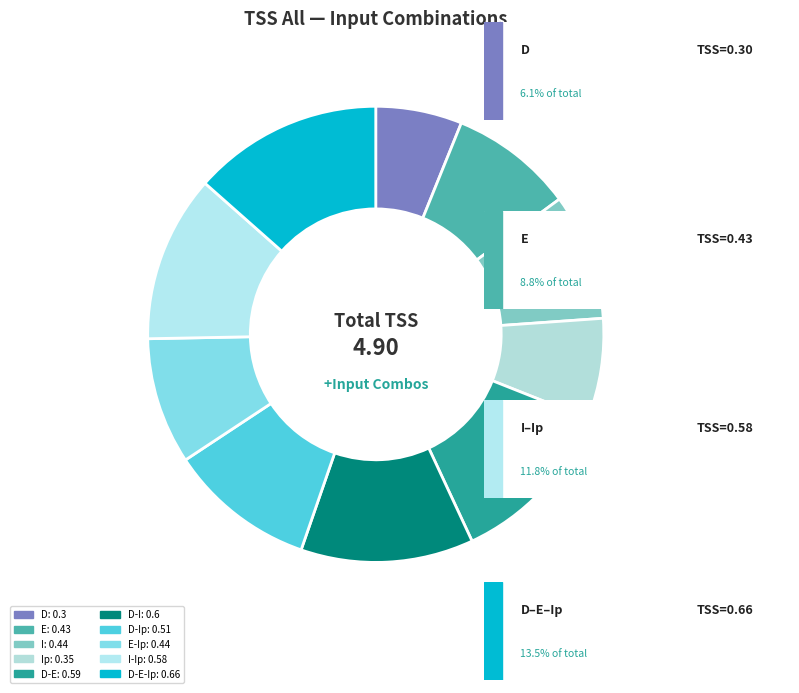

What is the smallest slice in the pie chart?

D